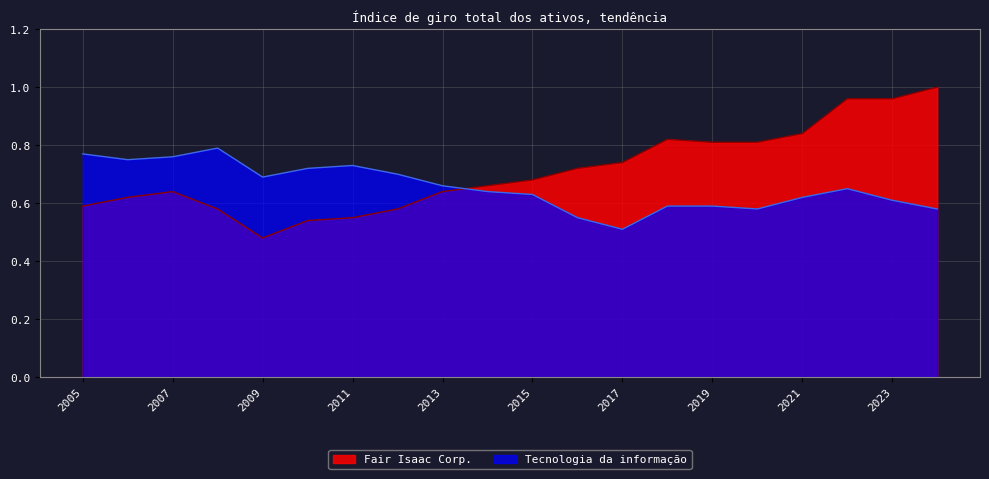

What is the total value across all series at 2016?

1.3